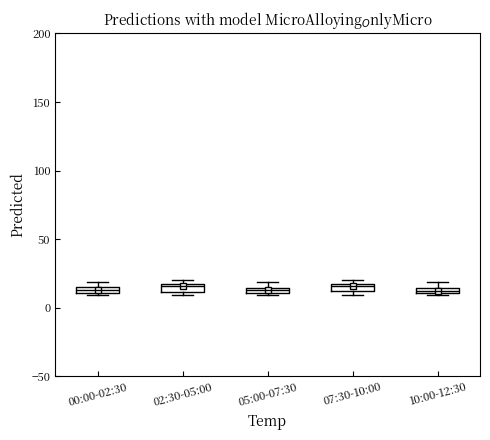

Where is the upper edge of the box for 10:00-12:30 on the y-axis? The values are not printed on the chart, so give them approximately, as read against the axis.

15